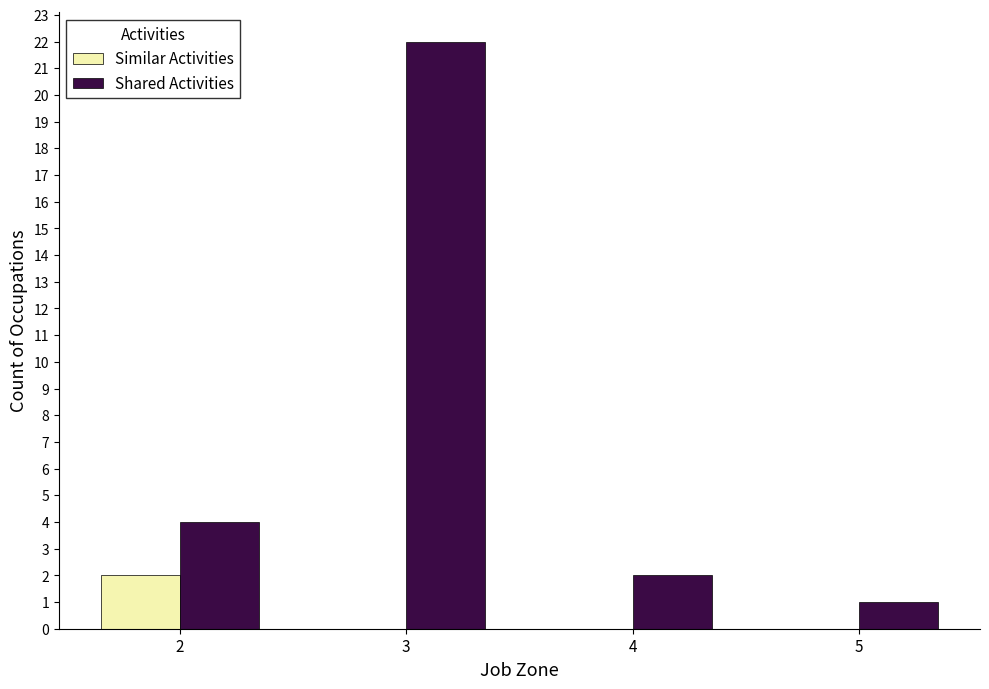

What is the total value across all series at 5?

1